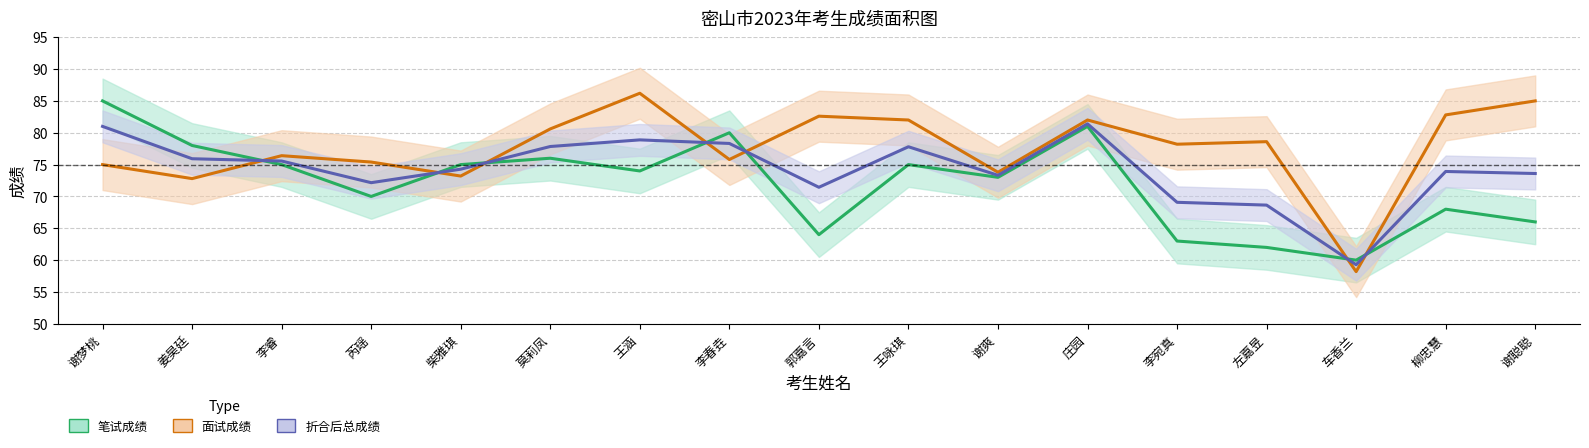

True or false: 笔试成绩 has more than 2 points higher than both neighbors.

True